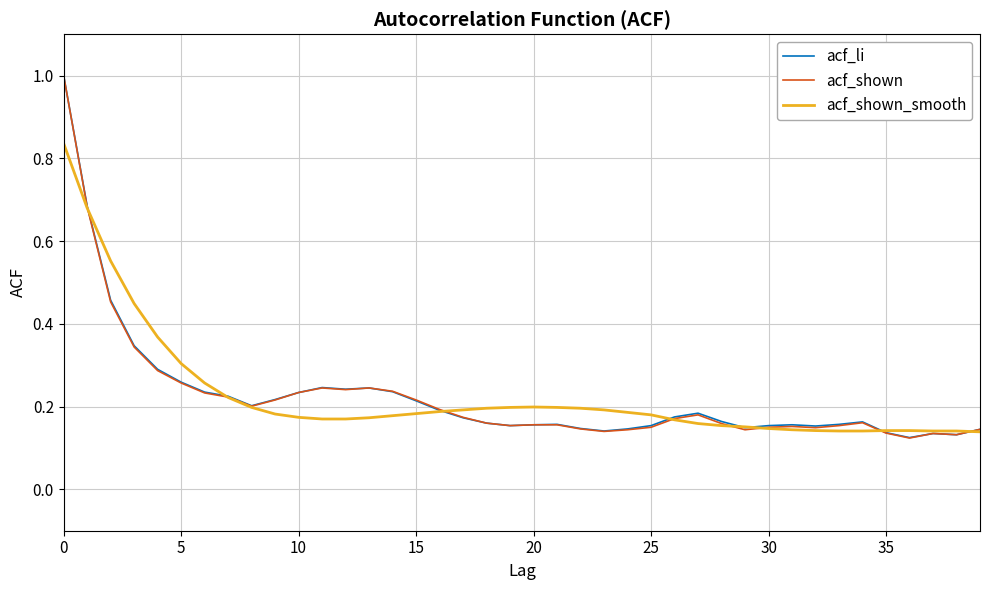

What is the highest value of the acf_shown series?

1.0